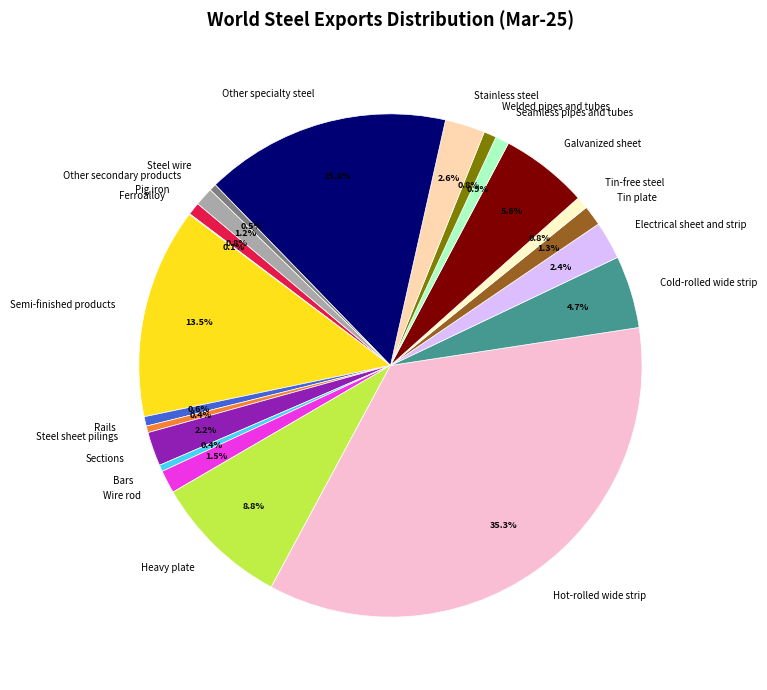

Is there any slice that represents more than half of the pie?

No